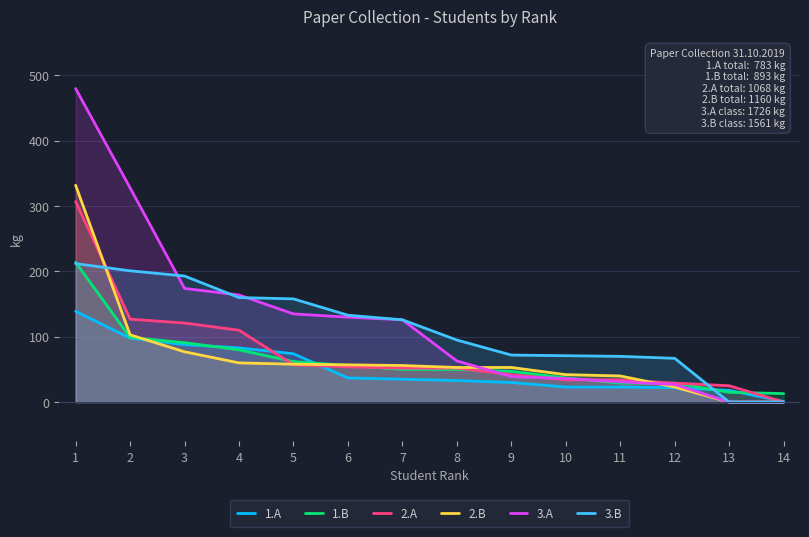

What is the value of the 3.A point at the 12th from the left?

27